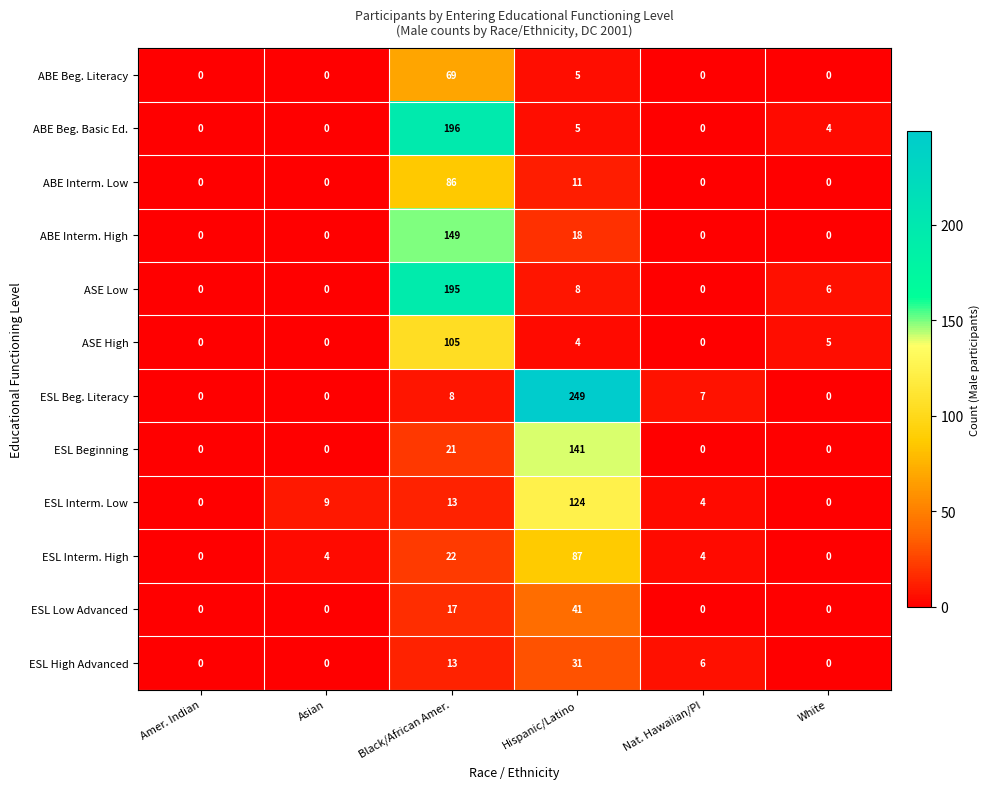

How many values in ESL High Advanced are above zero?

3